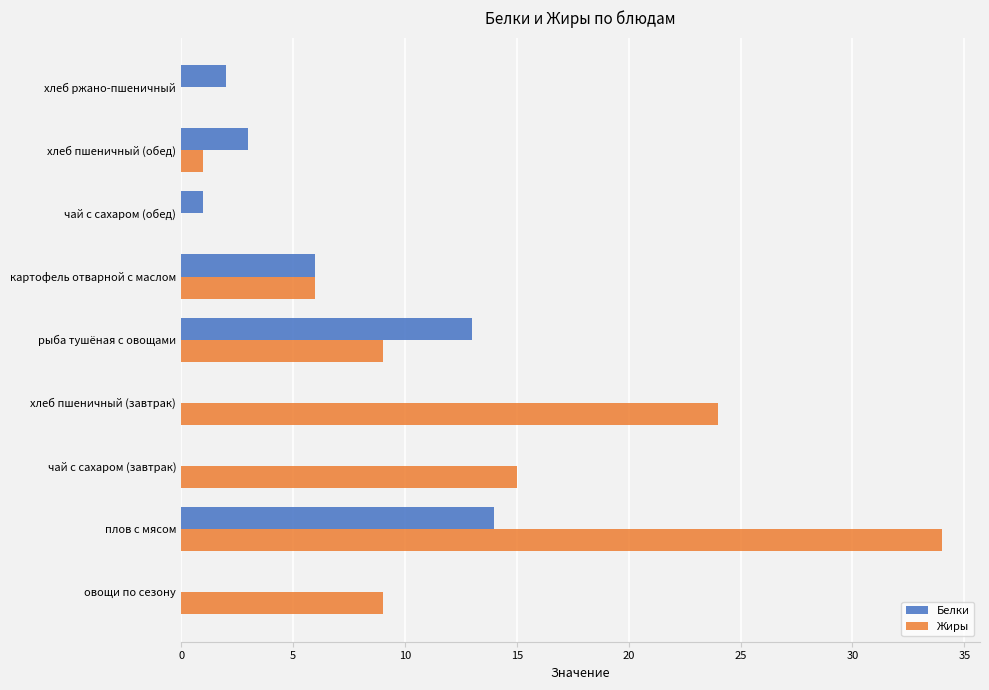

What is the average value of the Жиры series?

11